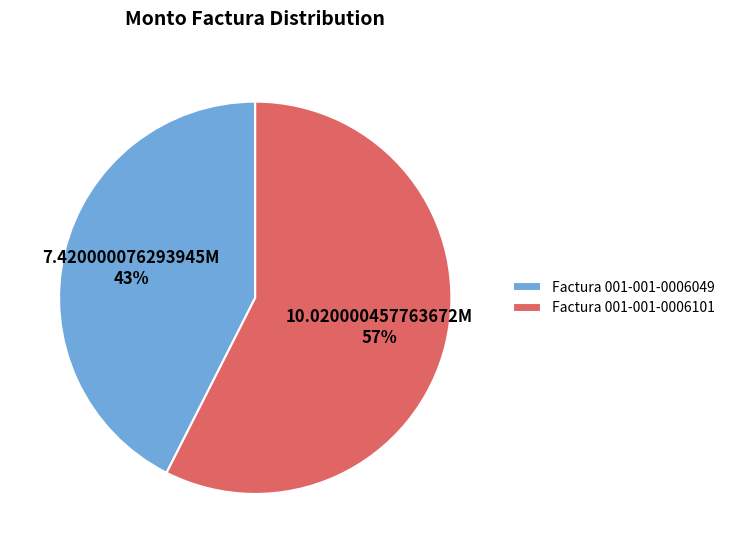

Which slice represents more than half of the pie?

Factura 001-001-0006101